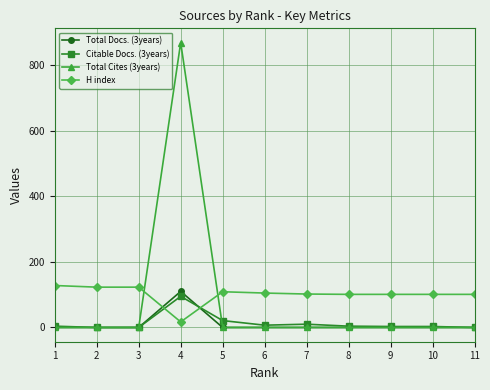

Which series has the largest total across all categories?

H index